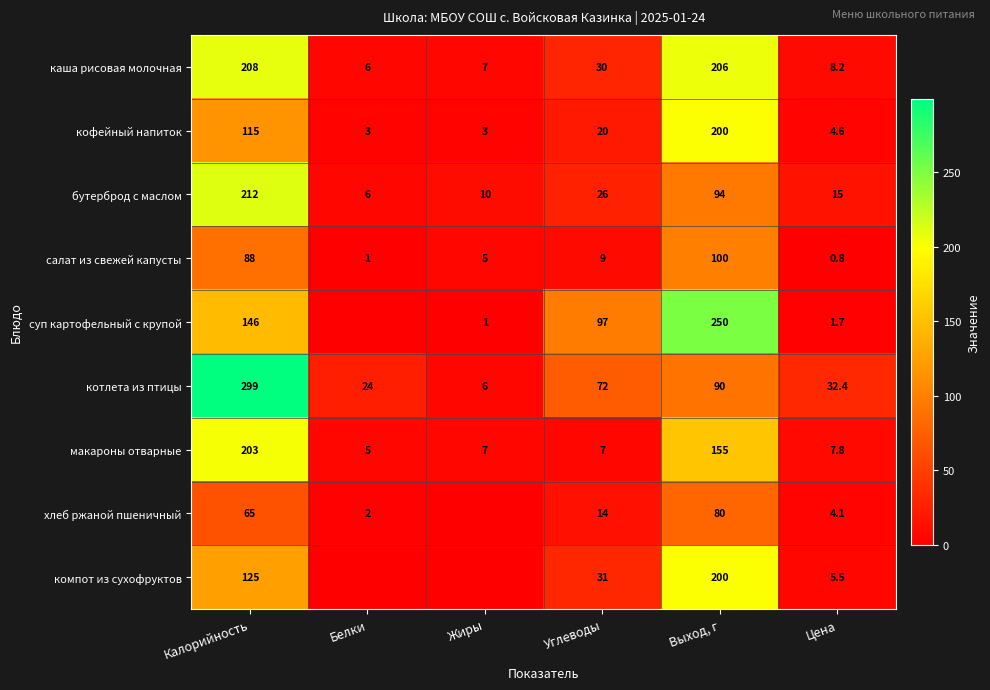

Between Калорийность and Углеводы, which series saw the biggest shift?

котлета из птицы